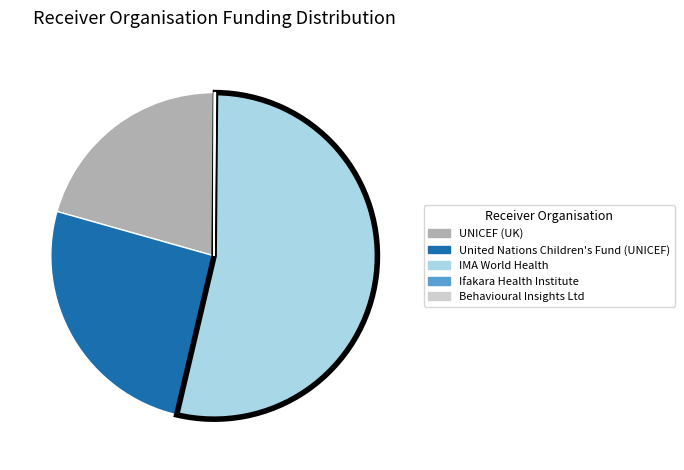

Is the sum of United Nations Children's Fund (UNICEF) and IMA World Health greater than half?

Yes